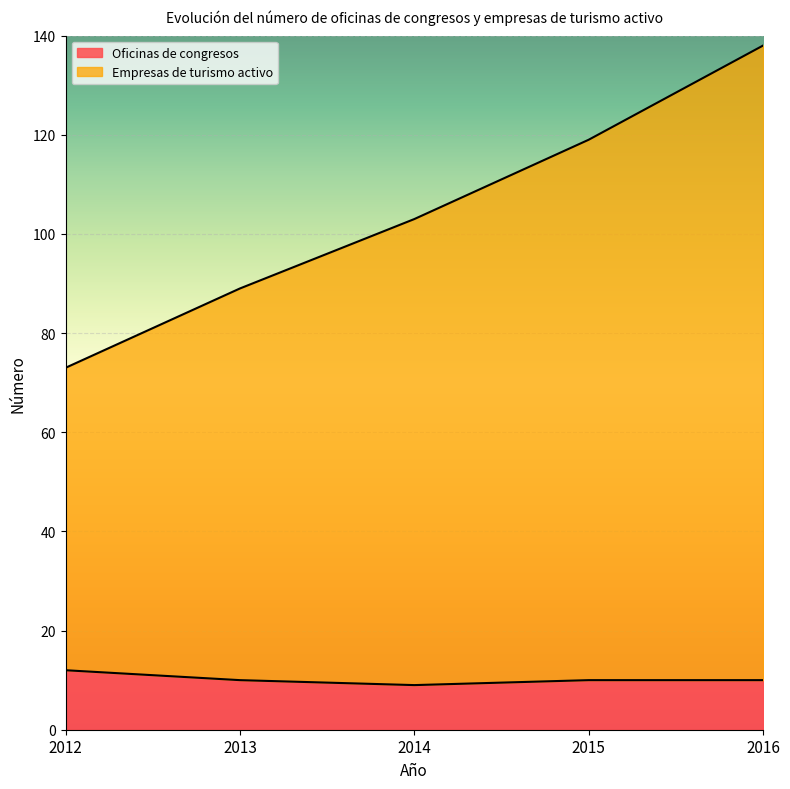

Reading left to right, extract all data points from this chart.

Oficinas de congresos: 12	10	9	10	10
Empresas de turismo activo: 73	89	103	119	138